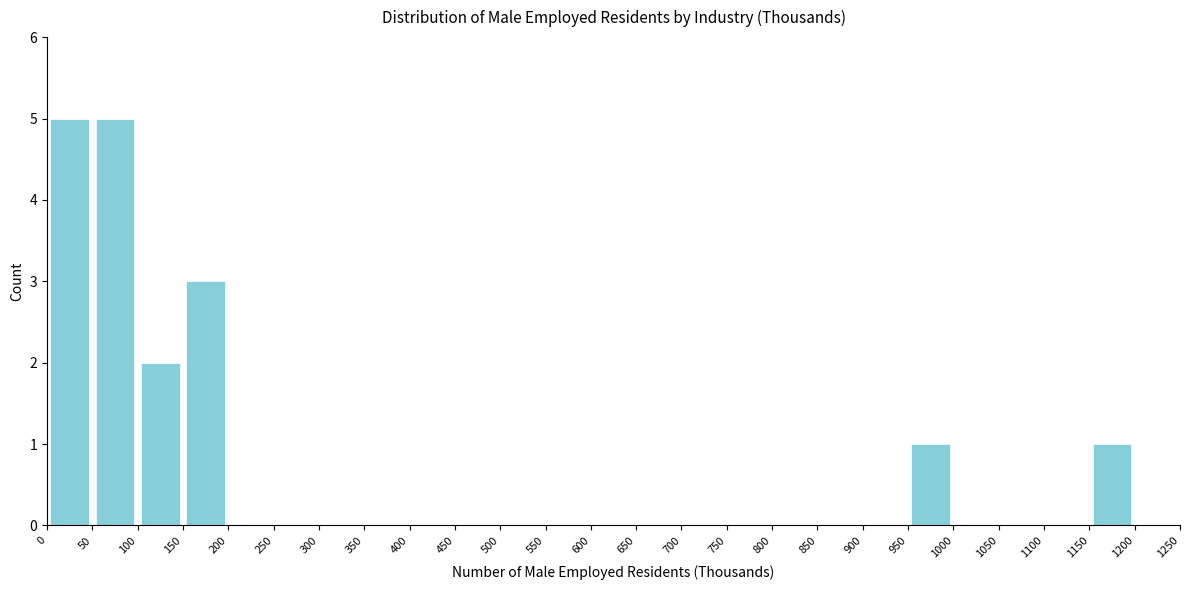

Reading left to right, transcribe this chart: for each bar, give the range it covers on the x-axis and its height. The values are not printed on the chart, so give them approximately, as read against the axis.

0 to 50: 5
50 to 100: 5
100 to 150: 2
150 to 200: 3
200 to 250: 0
250 to 300: 0
300 to 350: 0
350 to 400: 0
400 to 450: 0
450 to 500: 0
500 to 550: 0
550 to 600: 0
600 to 650: 0
650 to 700: 0
700 to 750: 0
750 to 800: 0
800 to 850: 0
850 to 900: 0
900 to 950: 0
950 to 1000: 1
1000 to 1050: 0
1050 to 1100: 0
1100 to 1150: 0
1150 to 1200: 1
1200 to 1250: 0